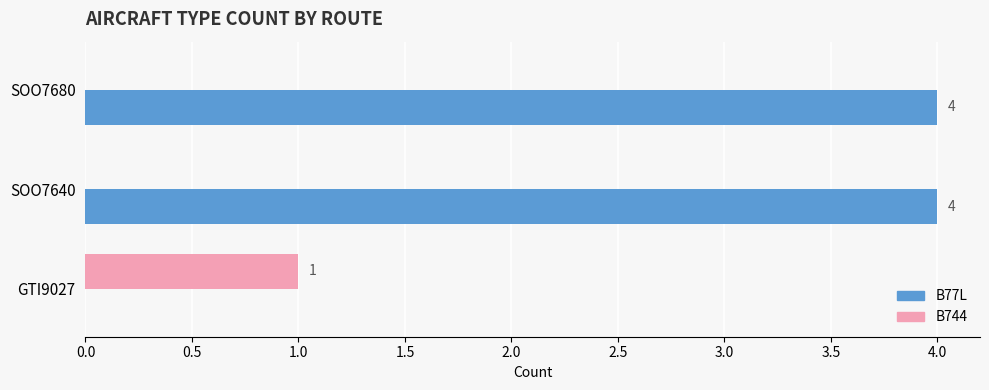

Which series changed the most between GTI9027 and SOO7680?

B77L